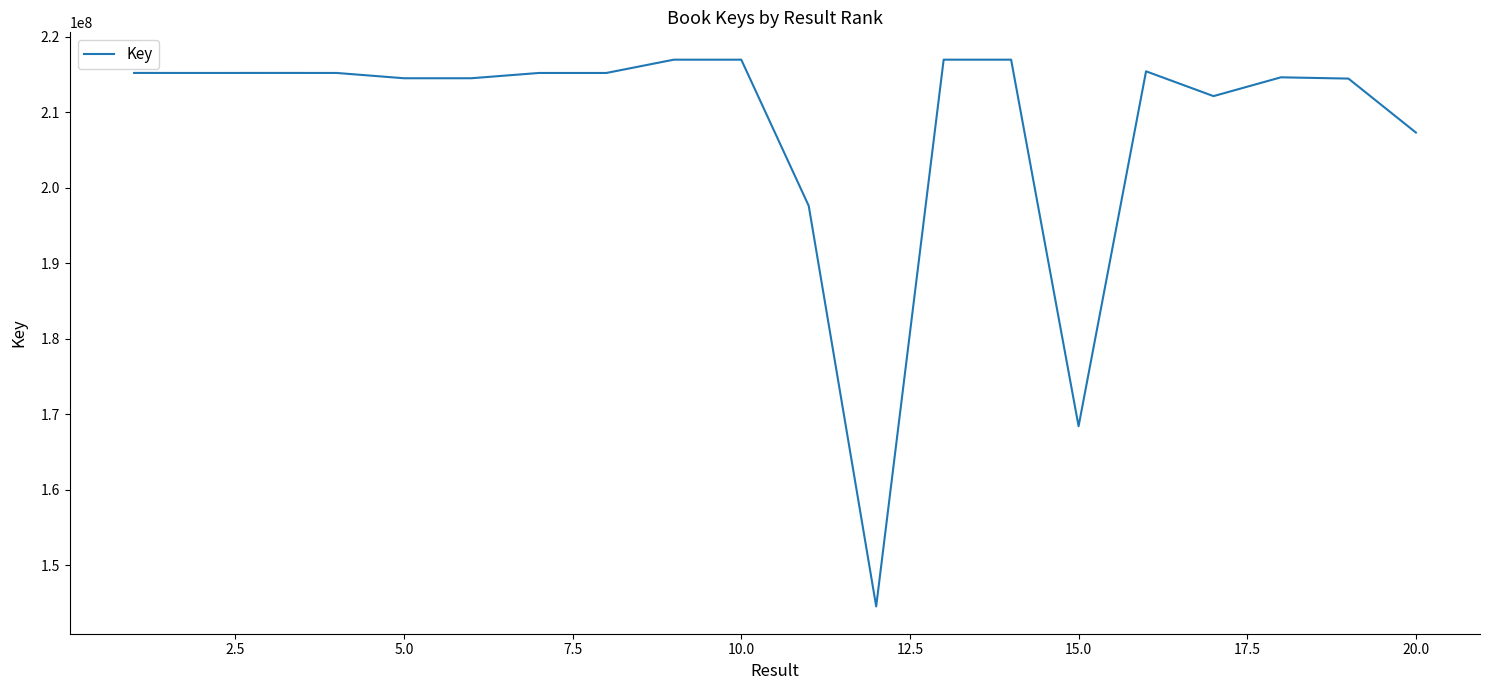

What is the smallest value displayed?

144534903